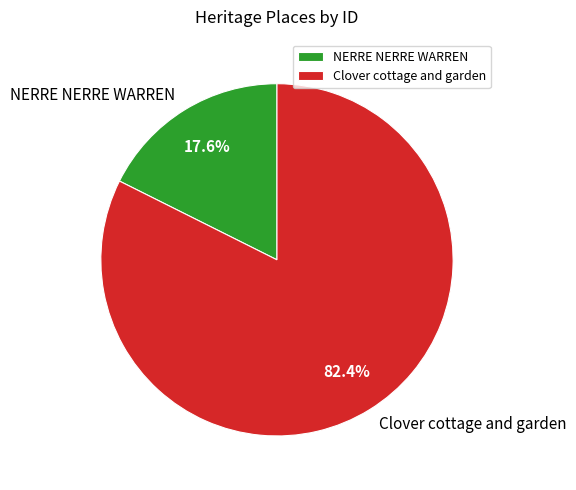

Combined, do Clover cottage and garden and NERRE NERRE WARREN account for over 50%?

Yes